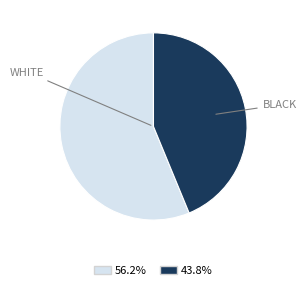

Does WHITE account for over 50% of the chart?

Yes